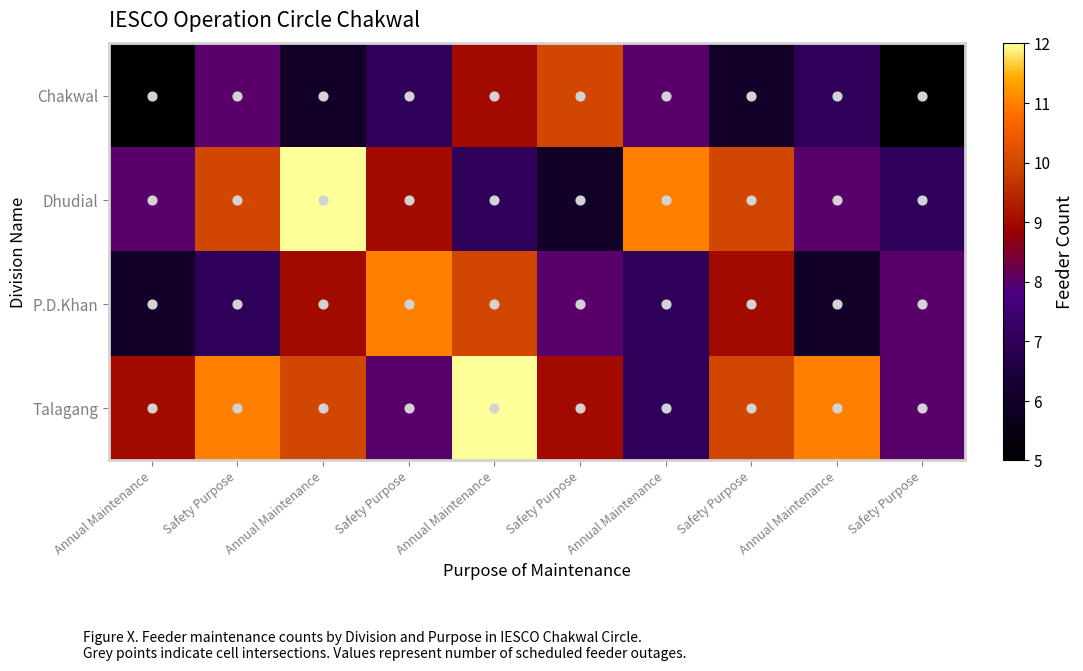

What is the minimum value shown in the chart?

5